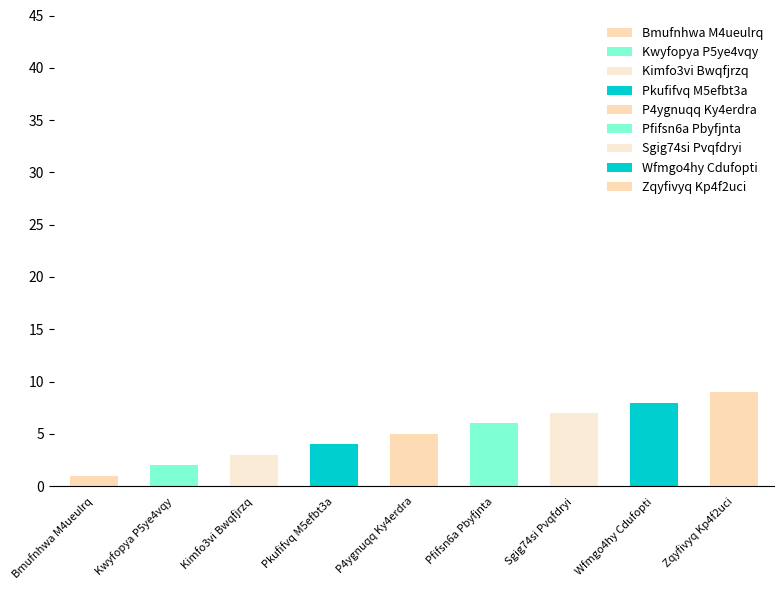

What is the change in value from Kwyfopya P5ye4vqy to Pkufifvq M5efbt3a?

+2